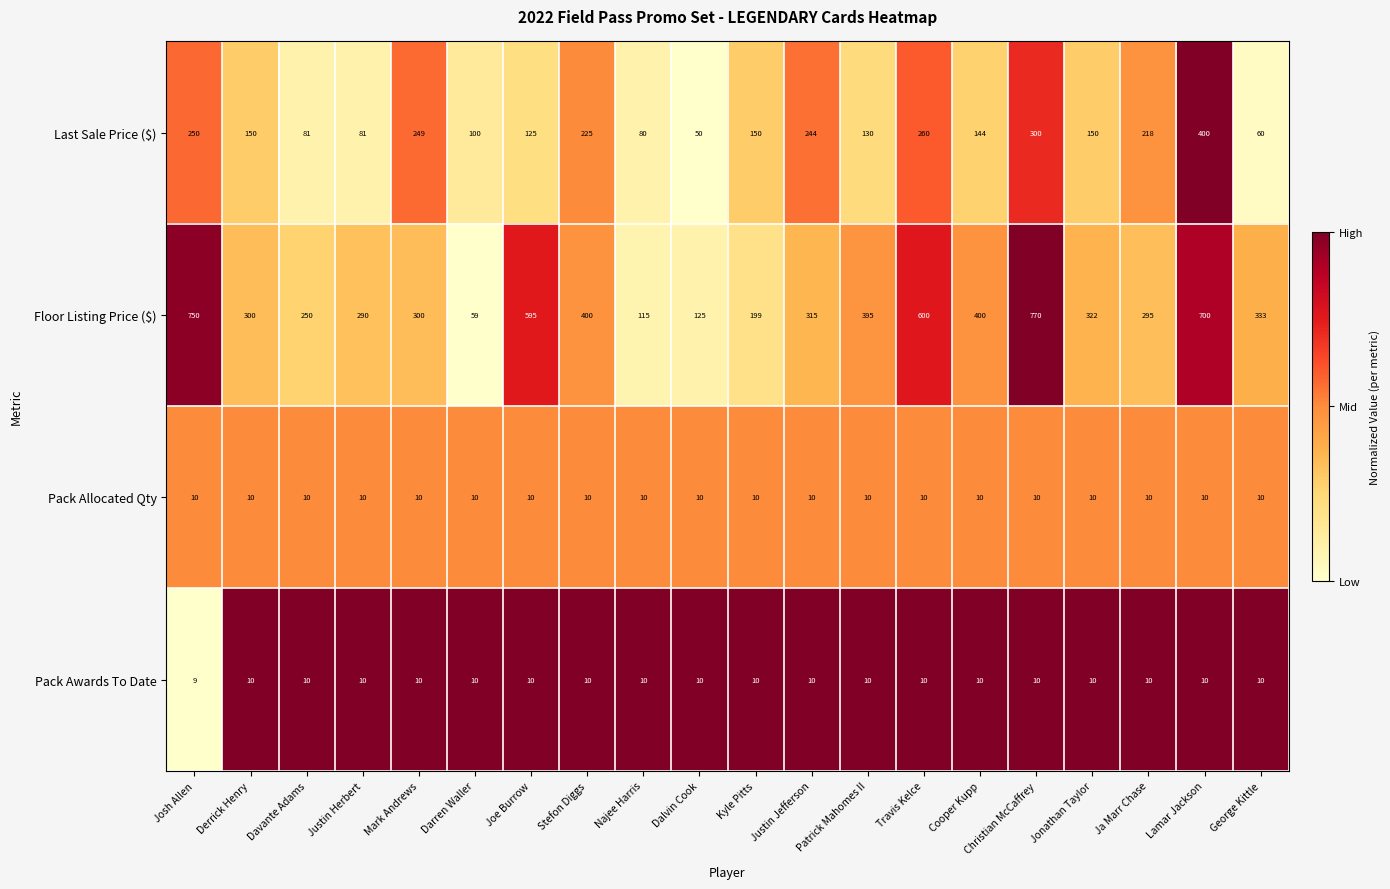

Read the Pack Allocated Qty value at Stefon Diggs.

10